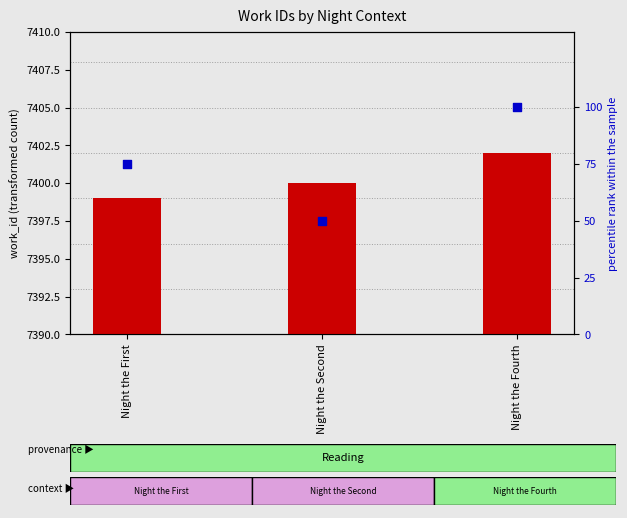

At which category is the sum across all series the highest?

Night the Fourth